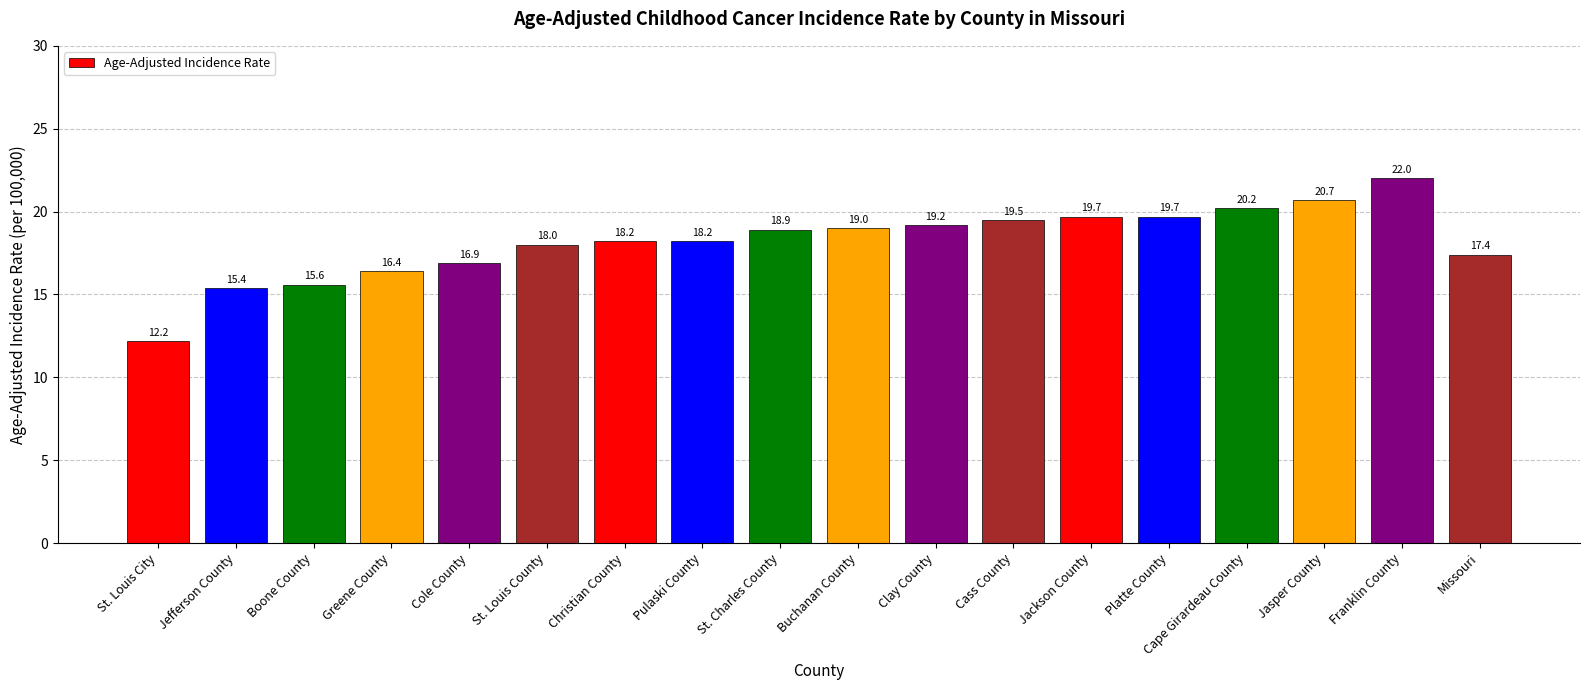

What value does the data have at Missouri?

17.4